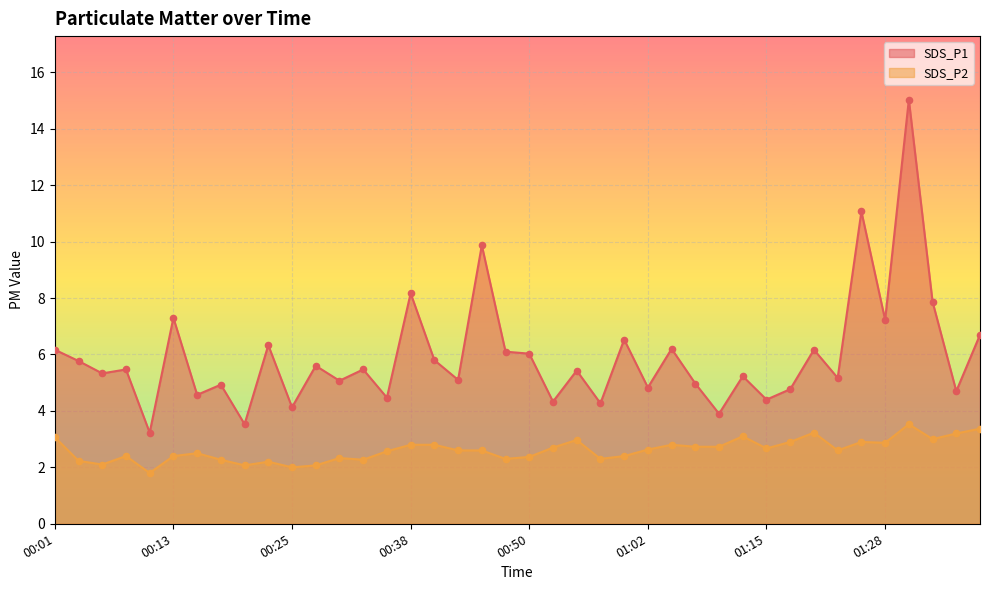

What is the total value across all series at 00:11?

5.0